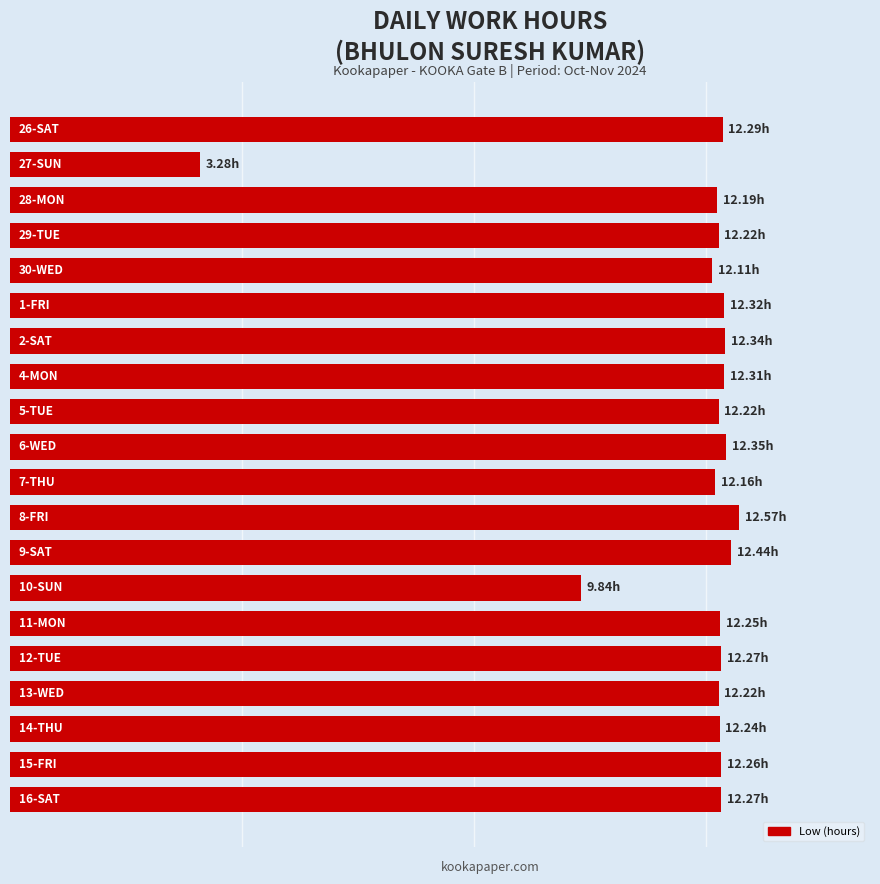

Does the chart contain any negative values?

No